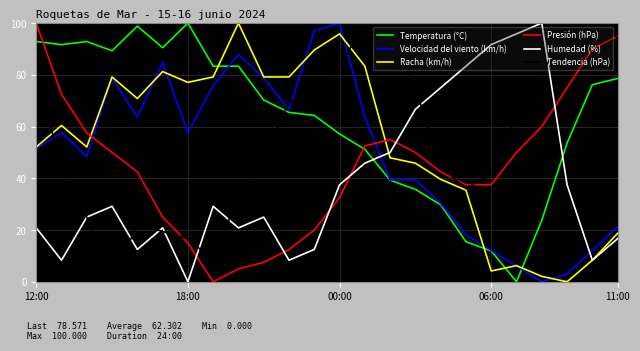

How many times do Temperatura (°C) and Presión (hPa) cross each other?

2